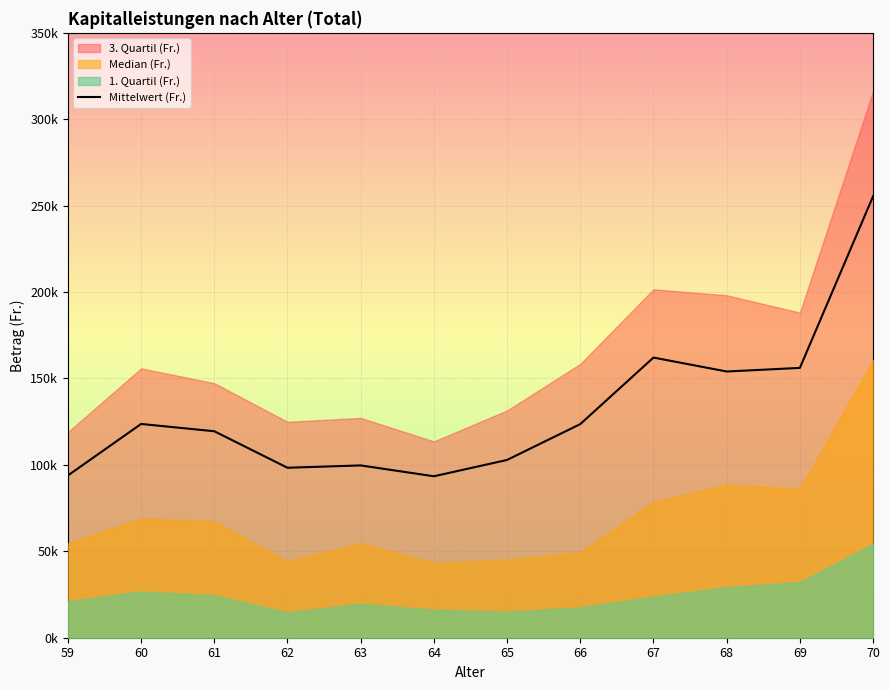

Is it true that the value at 70 is 101184.0?

False